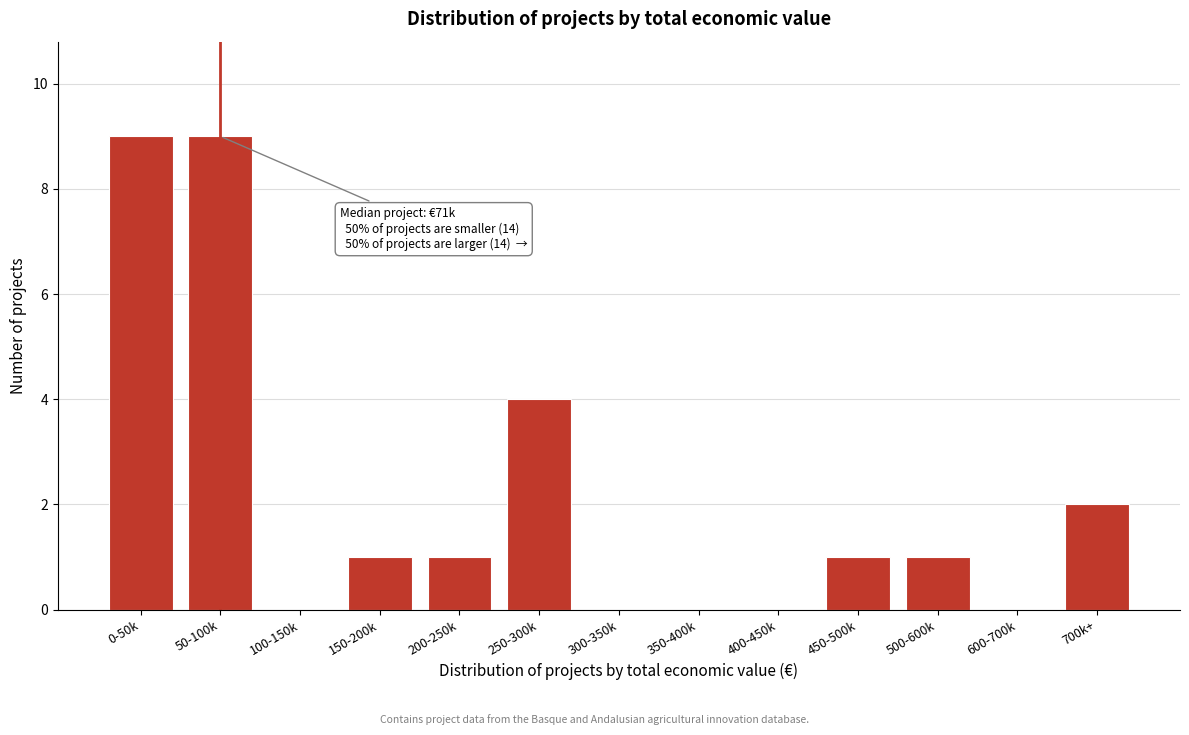

Reading left to right, what are all the values shown in this chart?

0-50k=9	50-100k=9	100-150k=0	150-200k=1	200-250k=1	250-300k=4	300-350k=0	350-400k=0	400-450k=0	450-500k=1	500-600k=1	600-700k=0	700k+=2